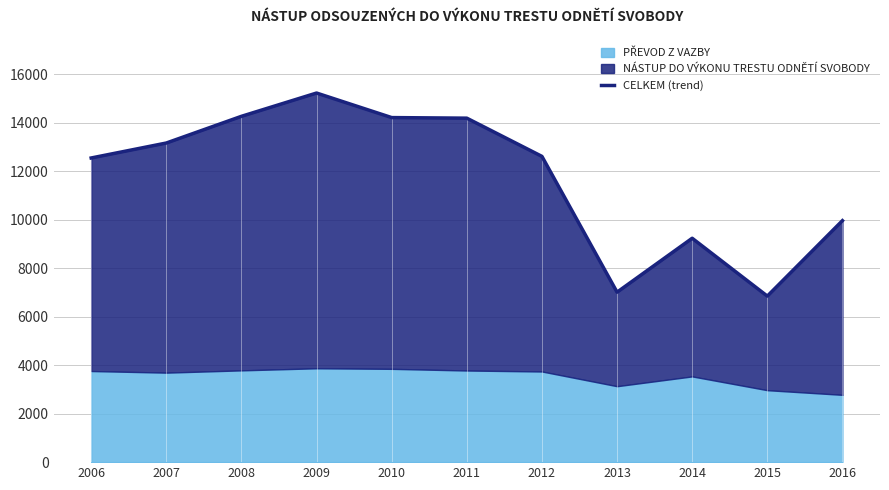

Rank the categories by value from lowest to highest.

2015, 2013, 2014, 2016, 2006, 2012, 2007, 2011, 2010, 2008, 2009